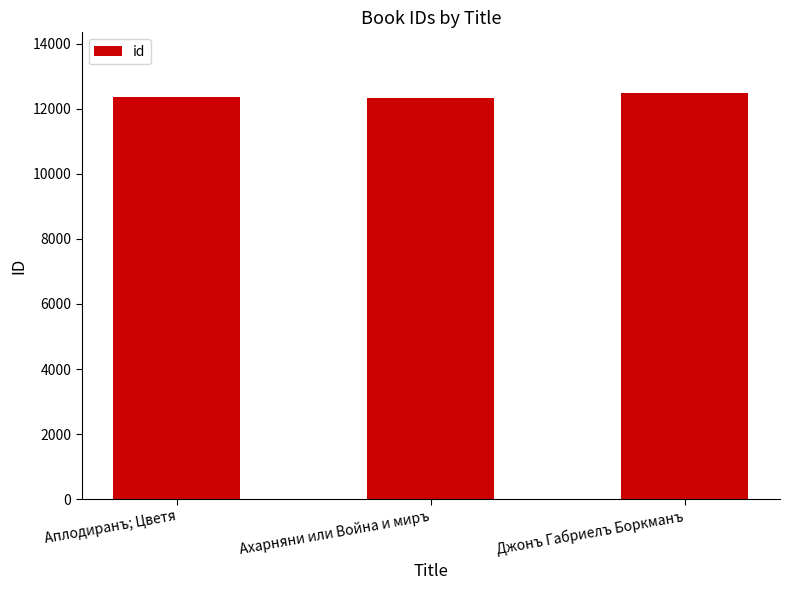

How many bars are there in total?

3